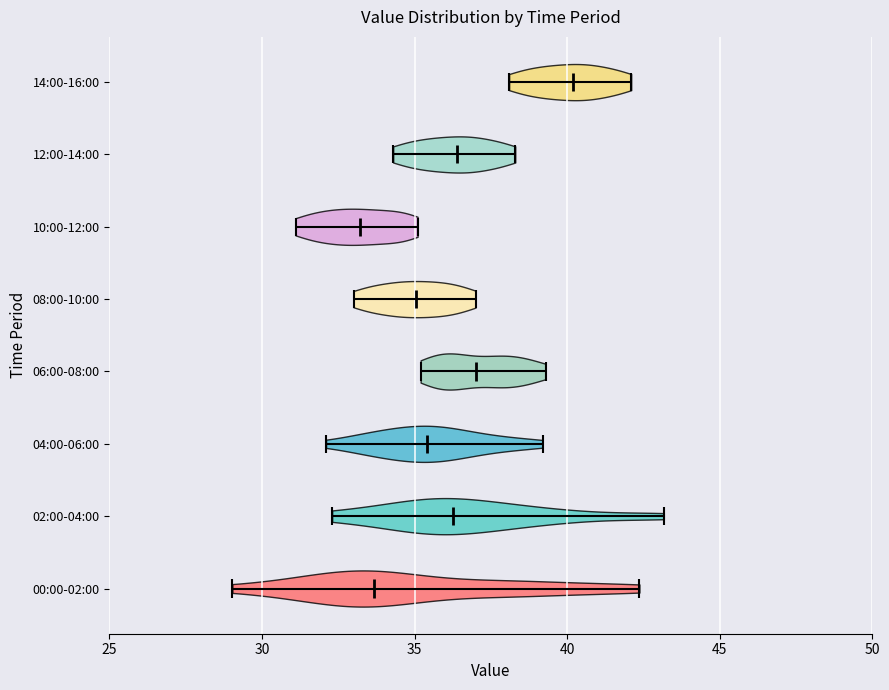

Reading bottom to top, read every violin against the x-axis: where its median line is, and the lowest and highest points it reaches. The values are not printed on the chart, so give them approximately, as read against the axis.

00:00-02:00: median line 33.5, lowest point 29.0, highest point 42.5
02:00-04:00: median line 36.5, lowest point 32.5, highest point 43.0
04:00-06:00: median line 35.5, lowest point 32.0, highest point 39.0
06:00-08:00: median line 37.0, lowest point 35.0, highest point 39.5
08:00-10:00: median line 35.0, lowest point 33.0, highest point 37.0
10:00-12:00: median line 33.0, lowest point 31.0, highest point 35.0
12:00-14:00: median line 36.5, lowest point 34.5, highest point 38.5
14:00-16:00: median line 40.0, lowest point 38.0, highest point 42.0